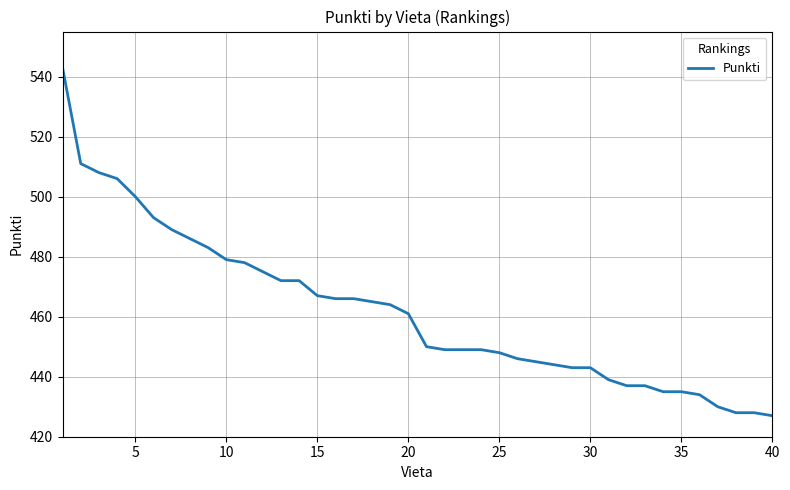

What is the greatest value displayed?

543